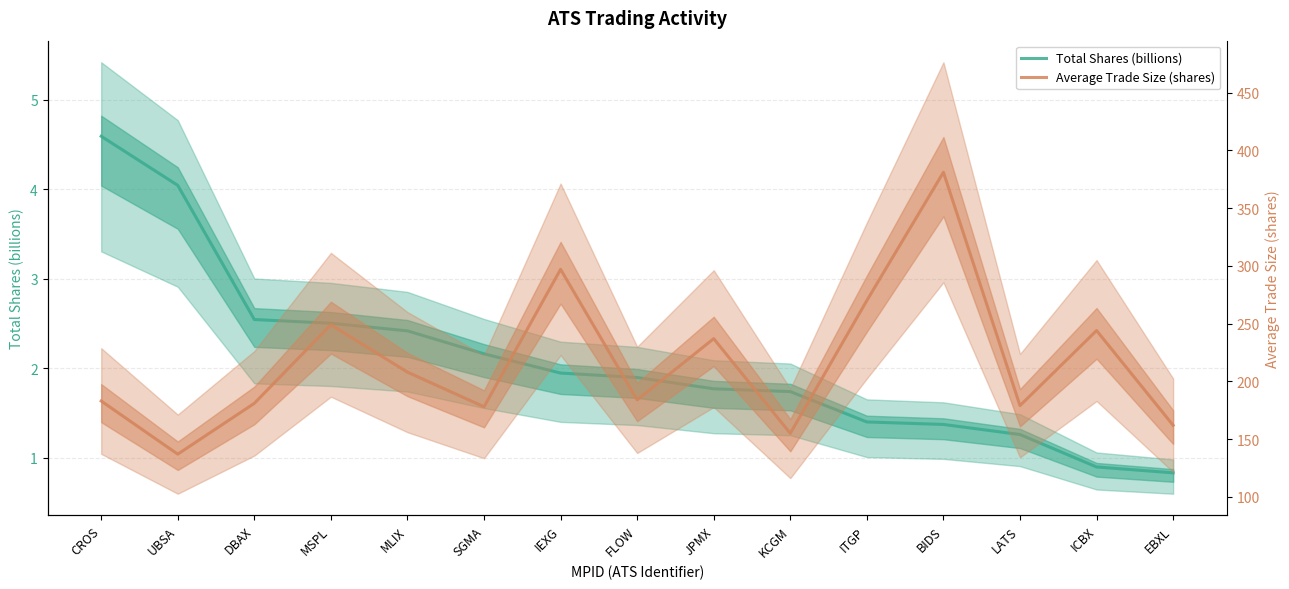

True or false: Total Shares (billions) has more than 1 interior local peaks.

False